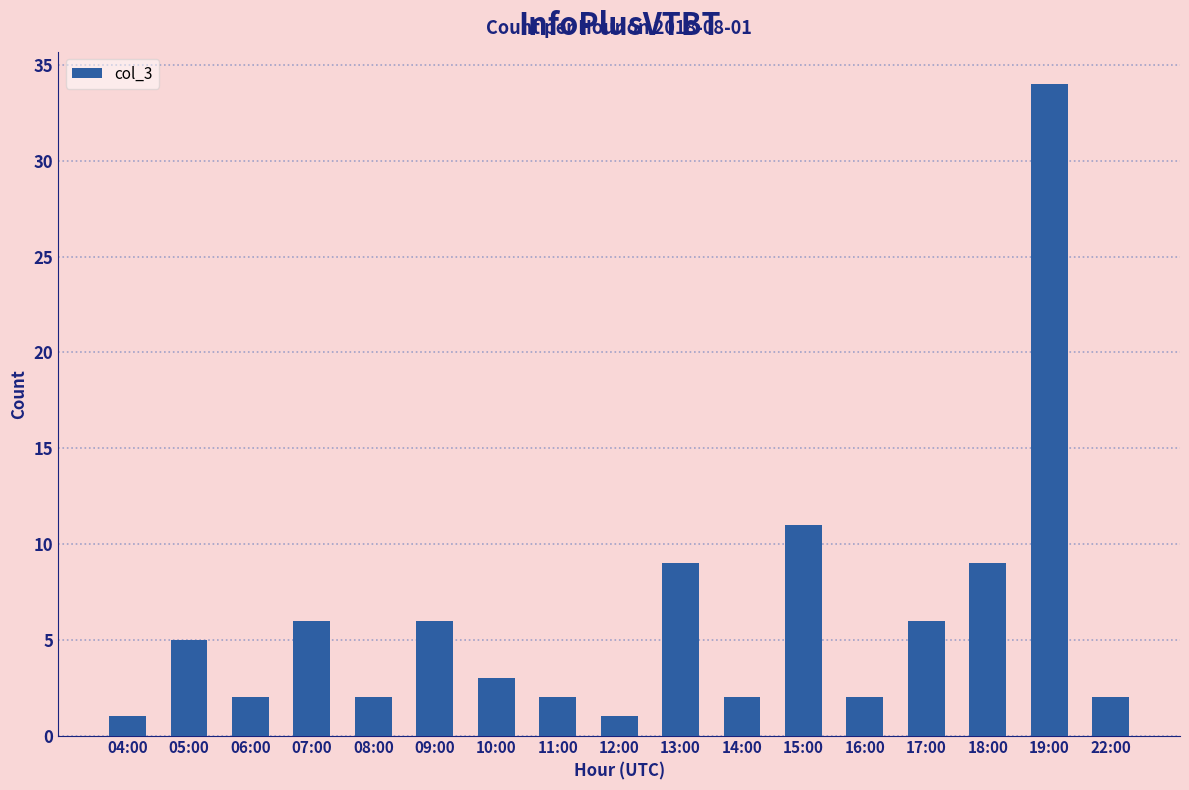

The chart shows a value of 6 at 09:00. True or false?

True